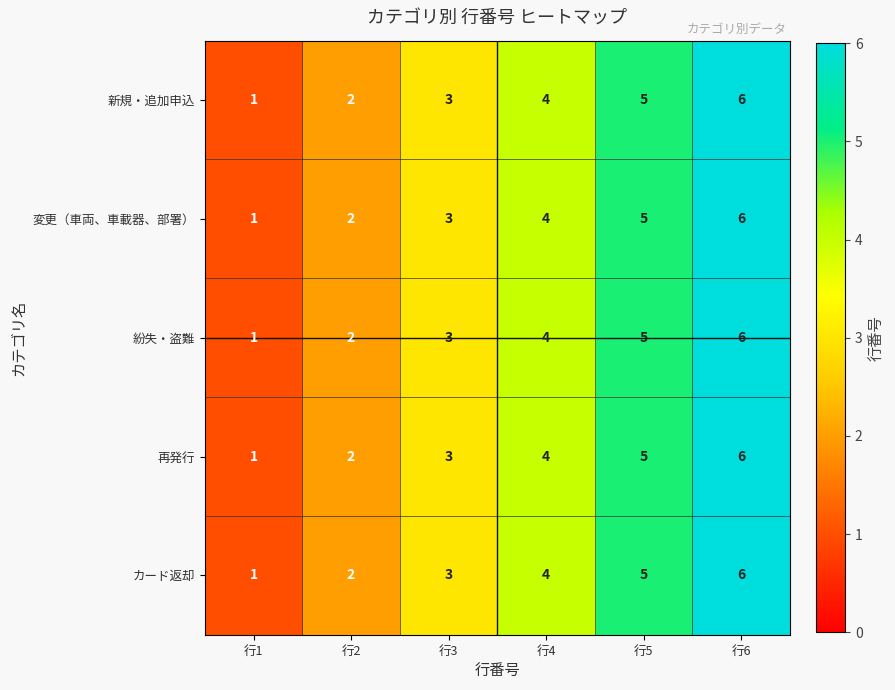

True or false: 紛失・盗難 has a value of 2 at 行2.

True